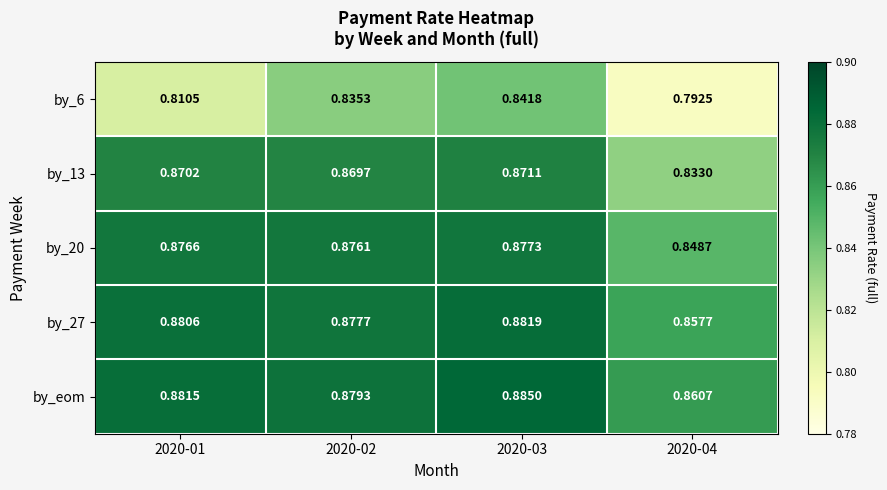

Which series has the widest spread of values?

by_6